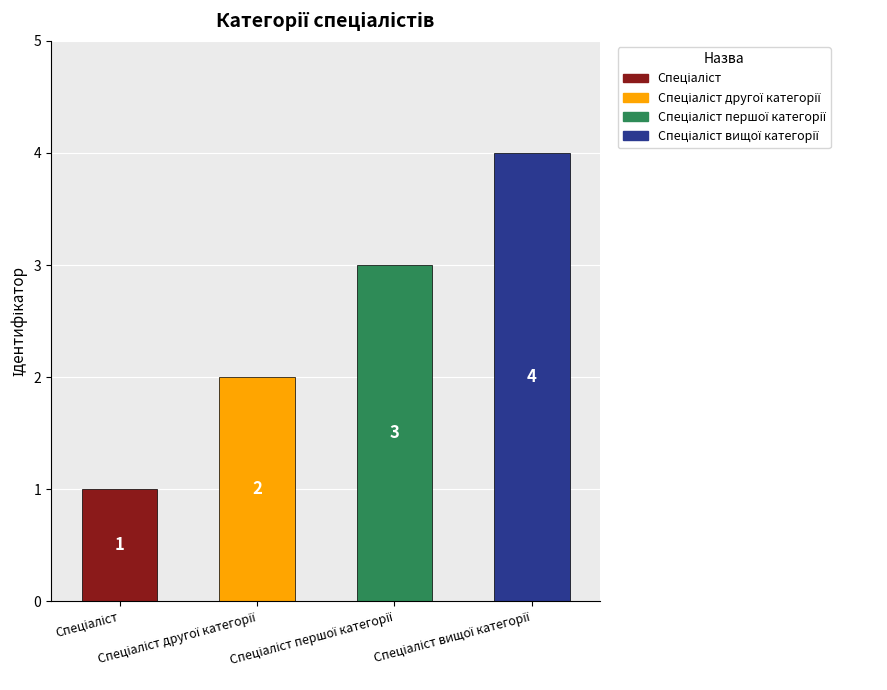

Where does the data first go above 3?

Спеціаліст вищої категорії